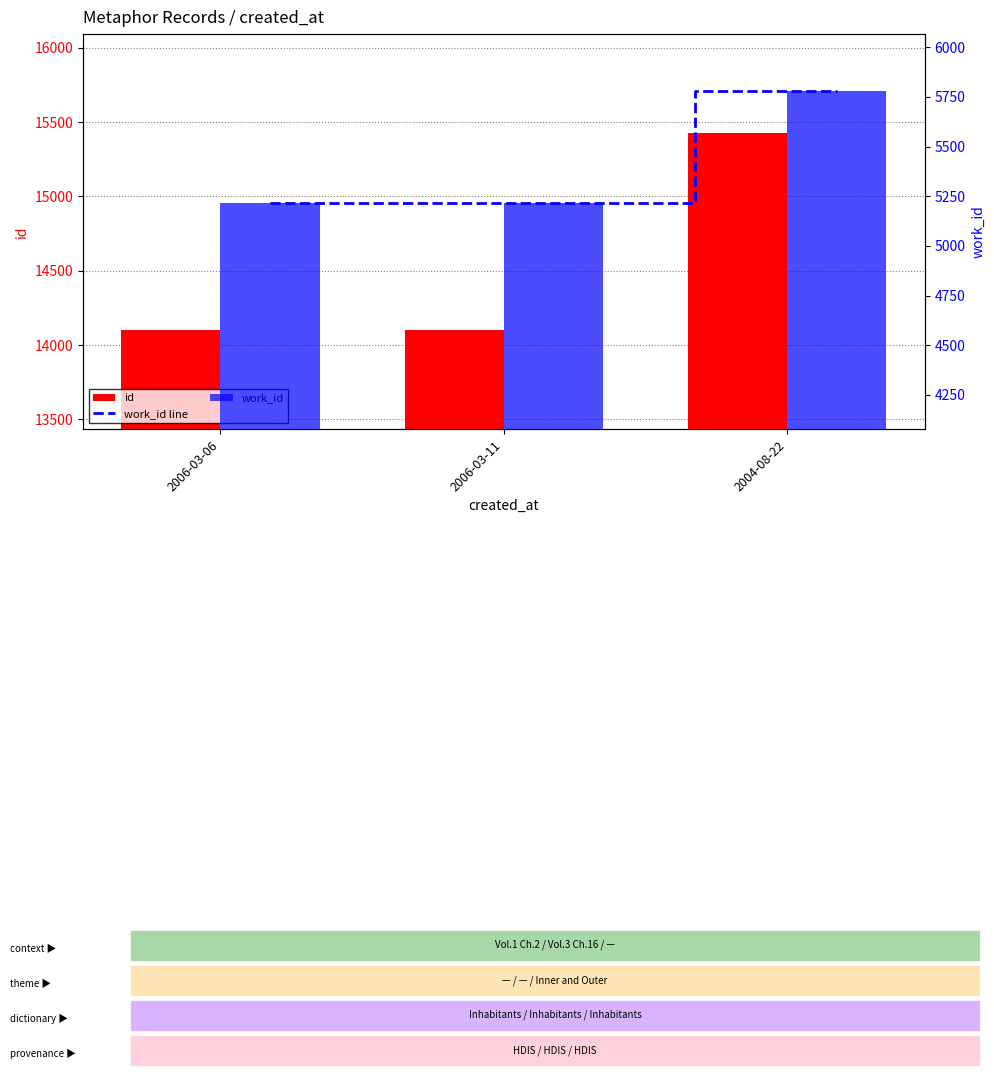

At 2006-03-11, list the series in order from largest to smallest.

id, work_id line, work_id